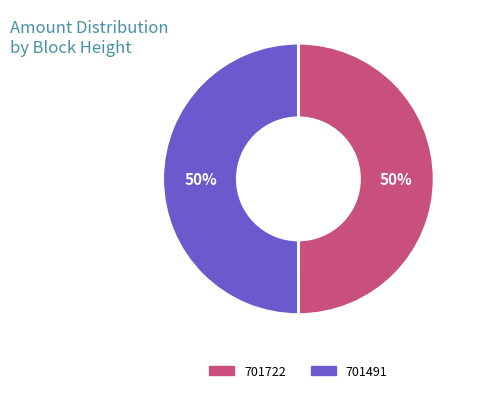

The 701722 slice represents 50% of the pie. True or false?

True